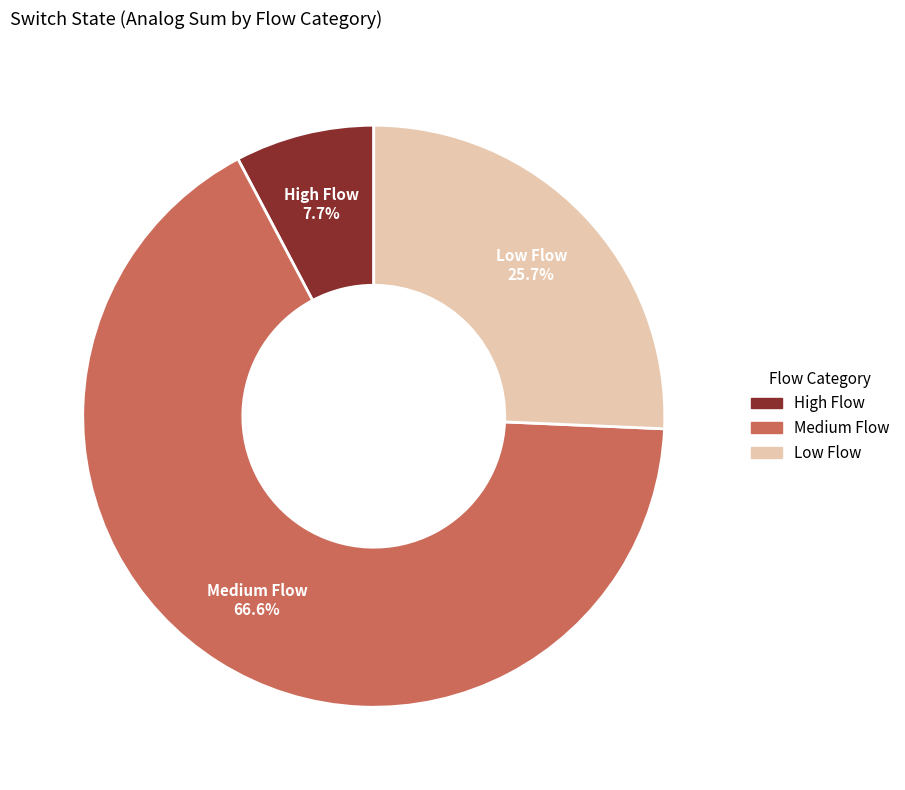

Is there any slice that represents more than half of the pie?

Yes